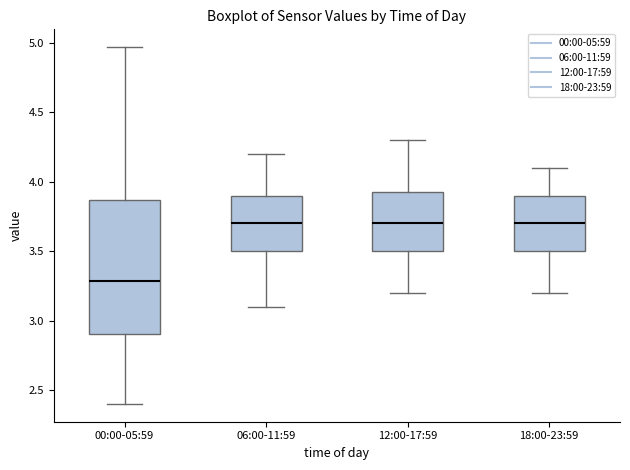

Where is the upper edge of the box for 06:00-11:59 on the y-axis? The values are not printed on the chart, so give them approximately, as read against the axis.

3.90